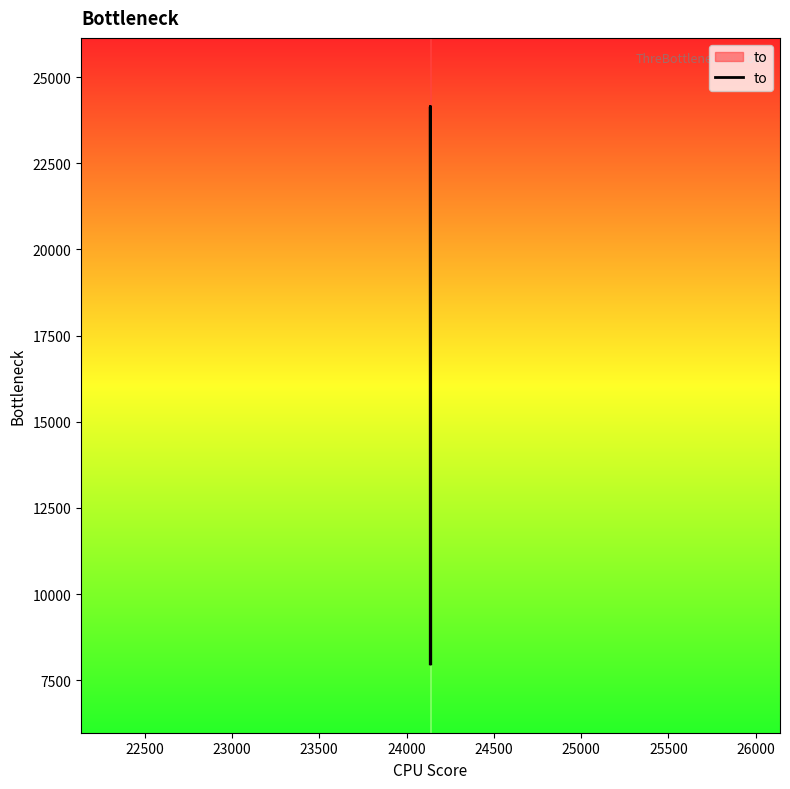

Does the chart have visible grid lines?

No